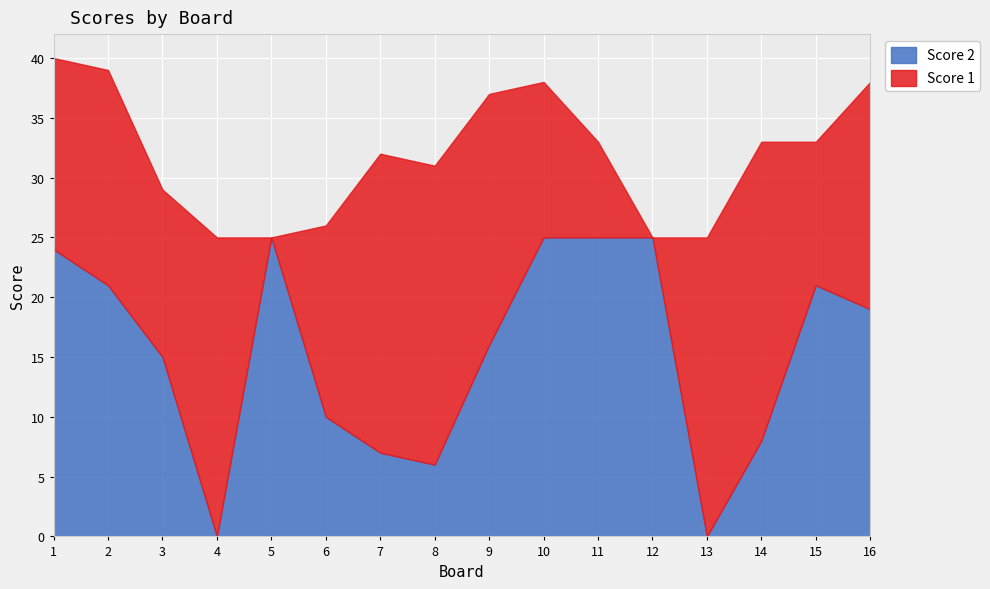

The Score 1 series shows 25 at 14. True or false?

True